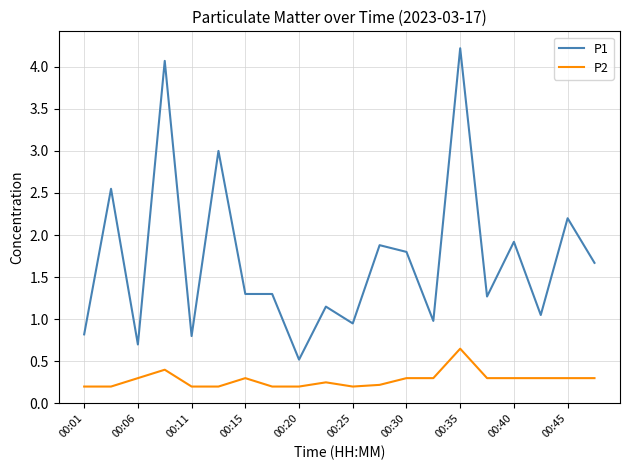

What is the greatest value displayed?

4.2